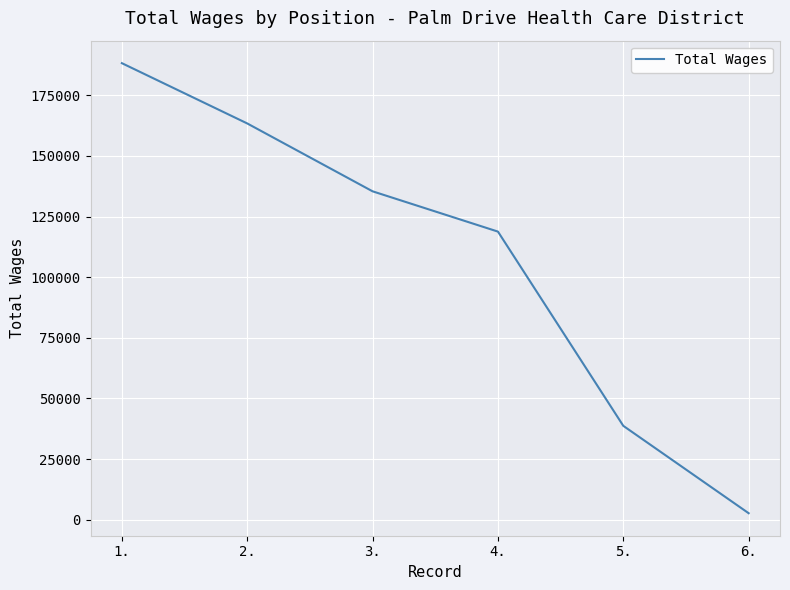

Does the chart have visible grid lines?

Yes